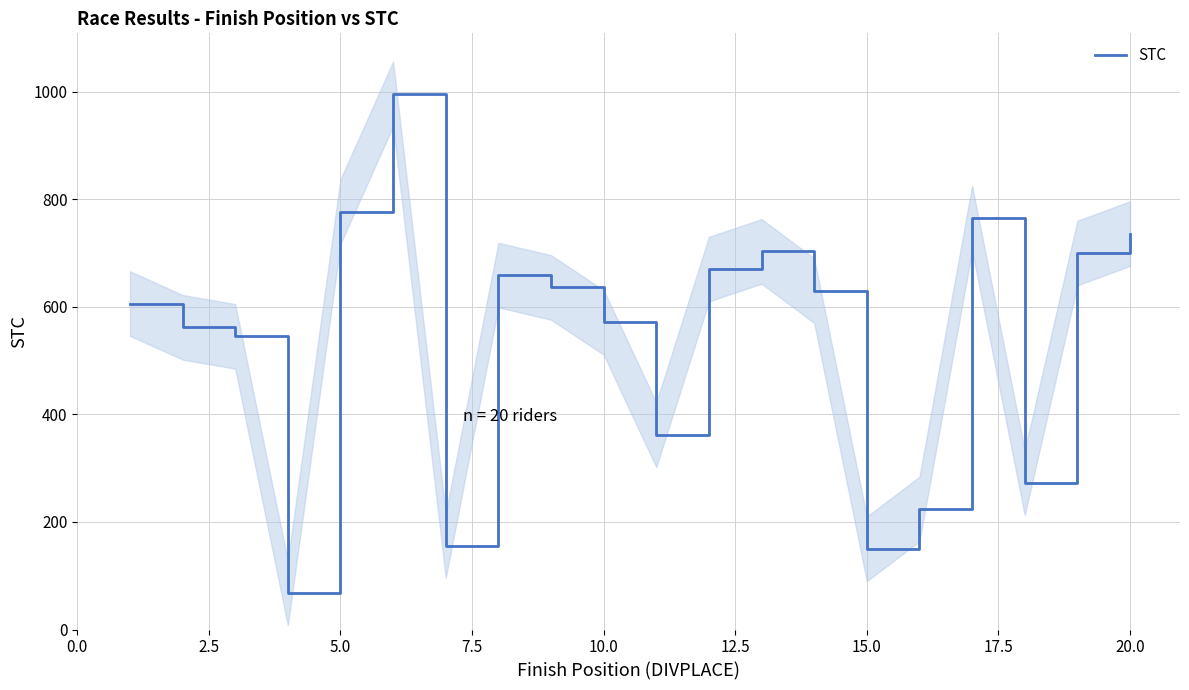

What is the highest value of the STC series?

996